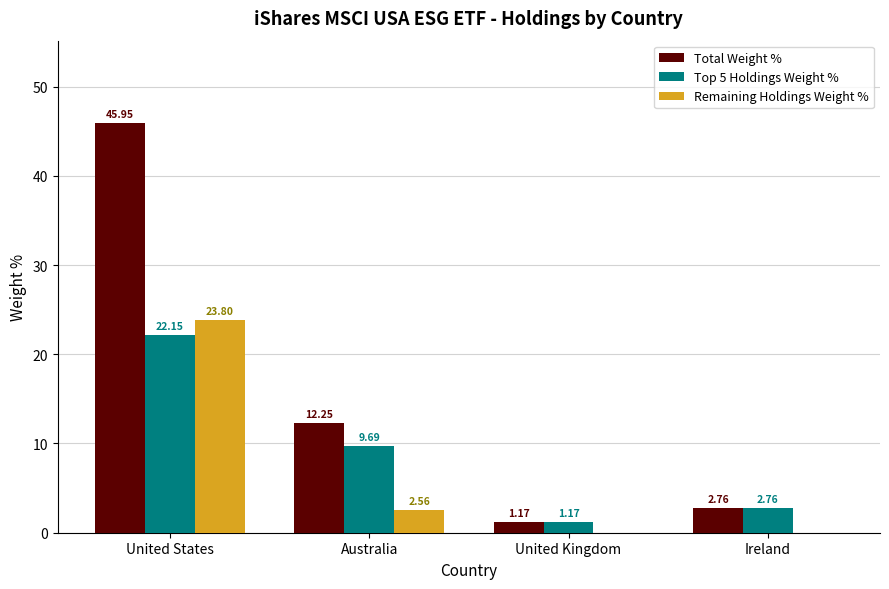

What is the sum of all Total Weight % values?

62.1